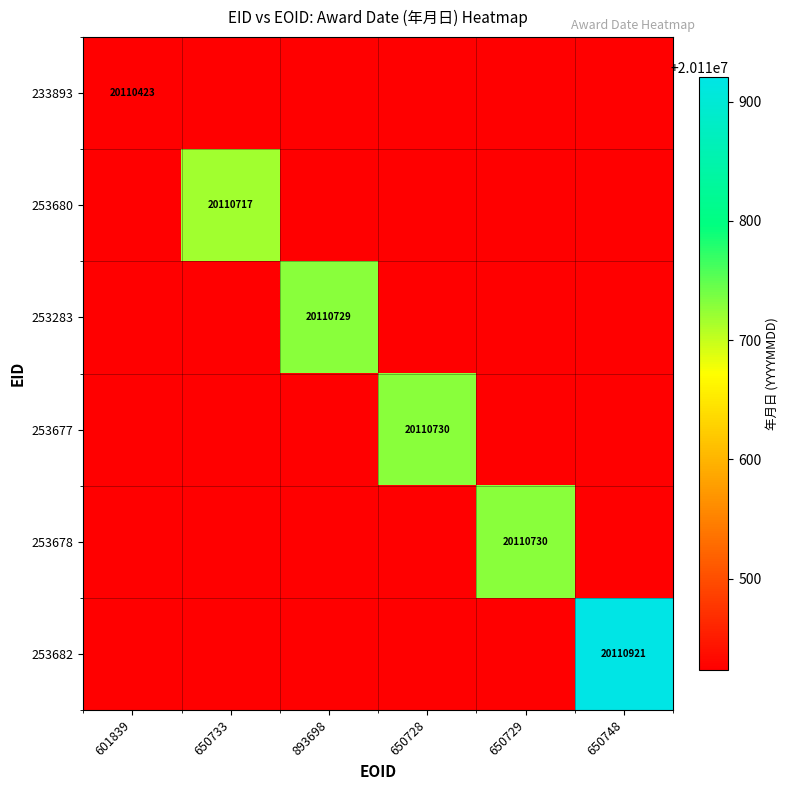

At which category does the chart reach its peak across all series?

650748